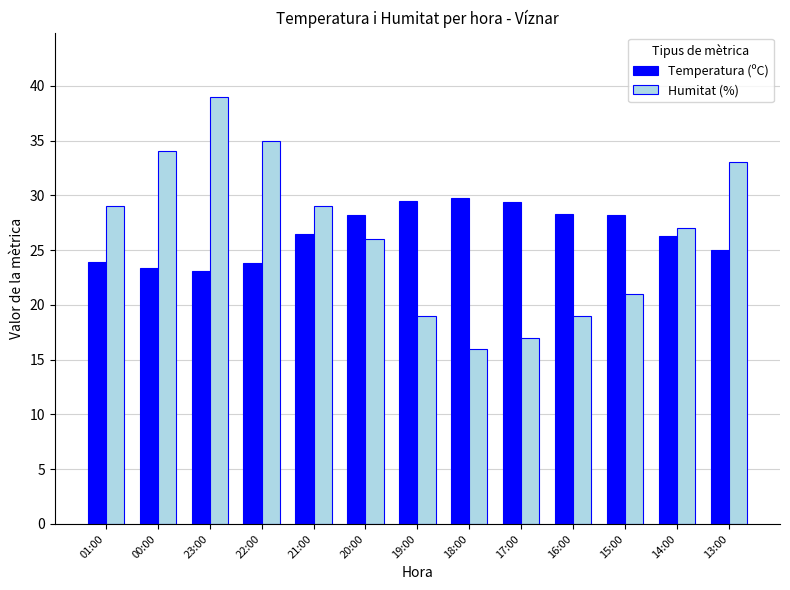

What are all the series names shown in the legend?

Temperatura (ºC), Humitat (%)